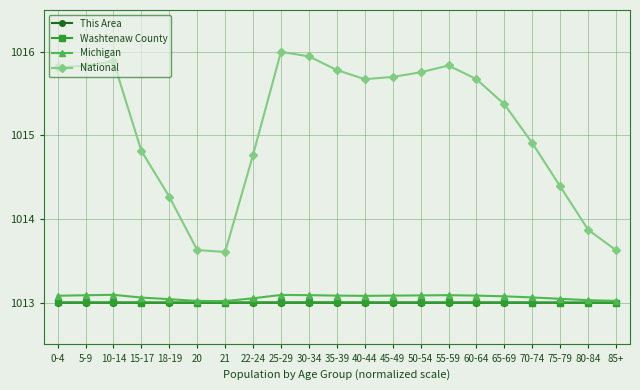

What are all the series names shown in the legend?

This Area, Washtenaw County, Michigan, National